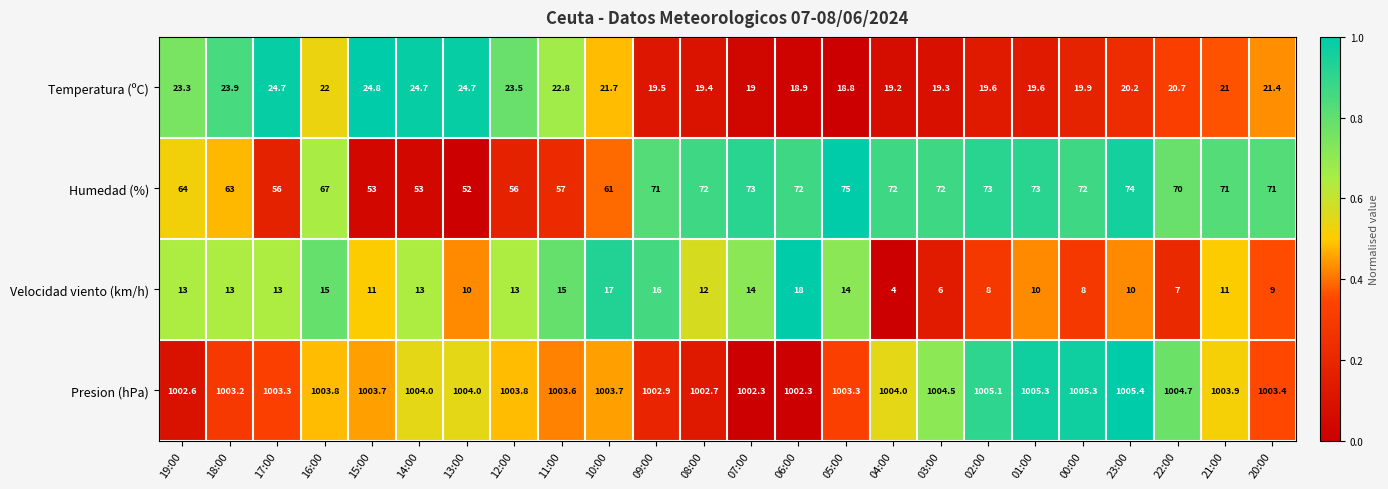

Which series has the largest total across all categories?

Presion (hPa)